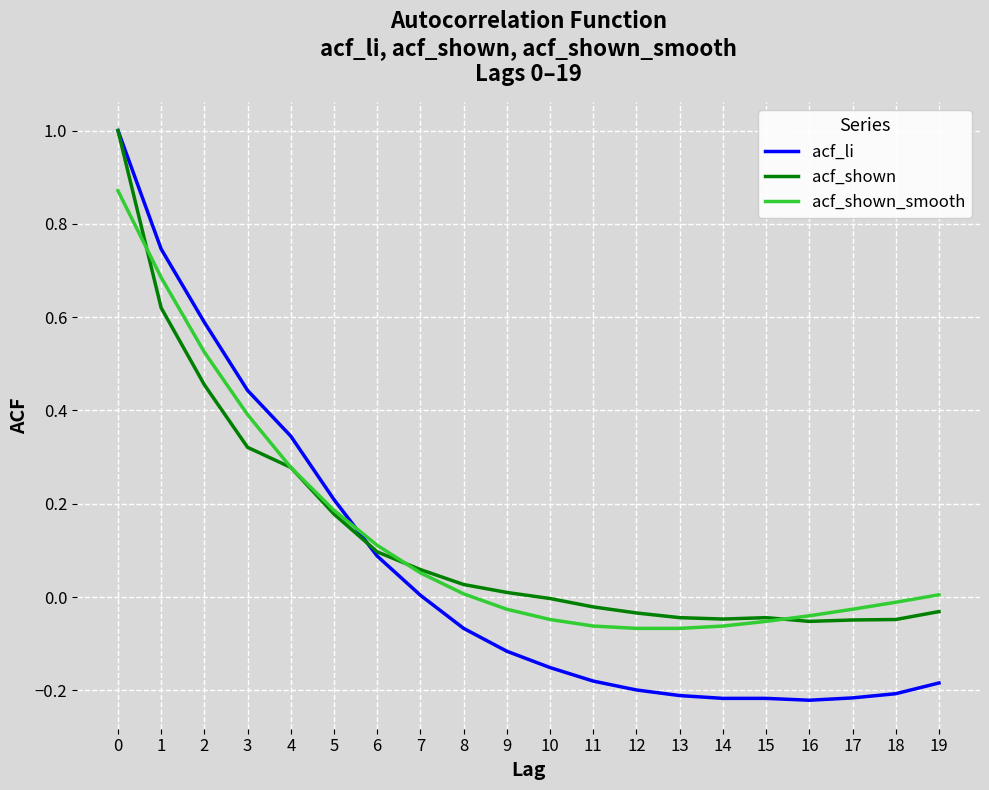

Does the chart display data point markers on the line(s)?

No